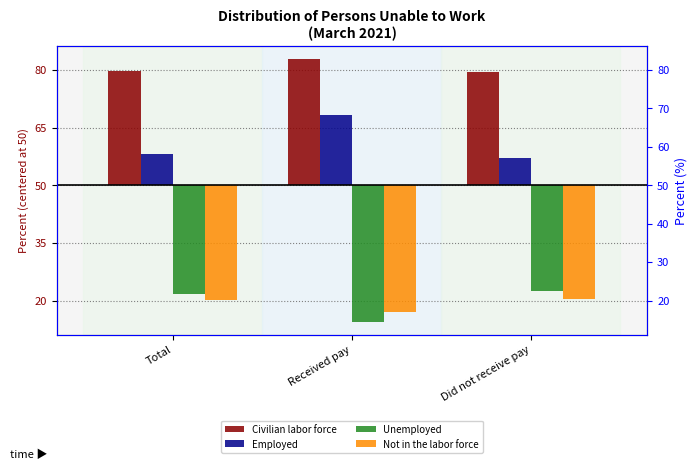

What is the value of the Civilian labor force bar at the 1st from the left?

29.8